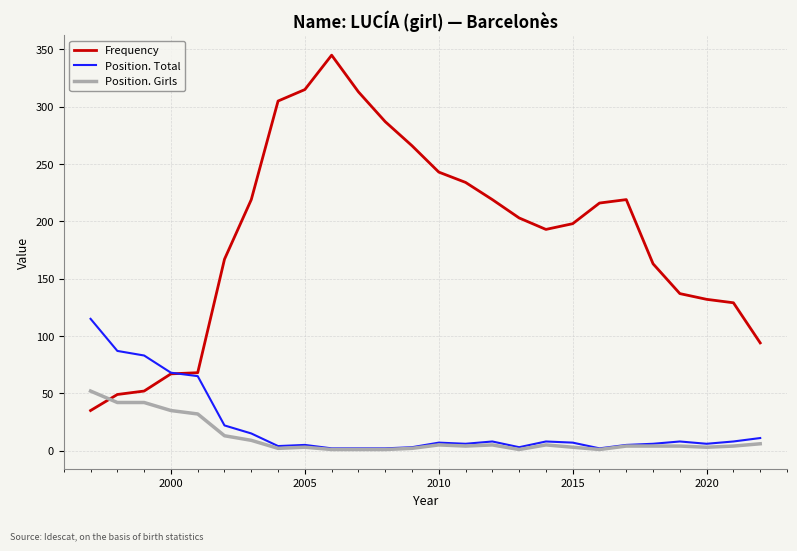

Which series has the largest total across all categories?

Frequency